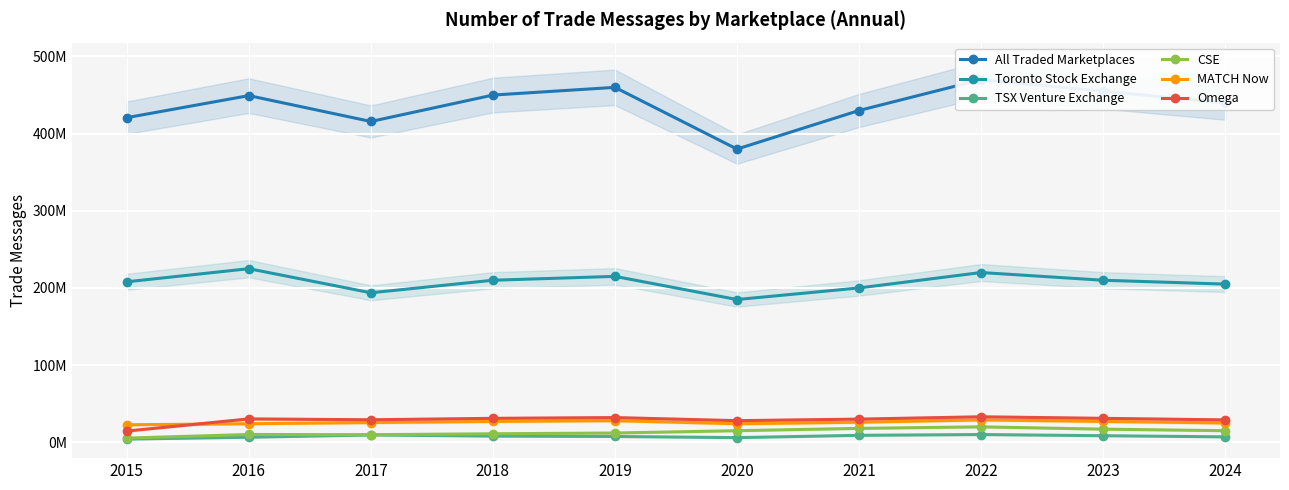

At how many categories does at least one series exceed 273810788?

10